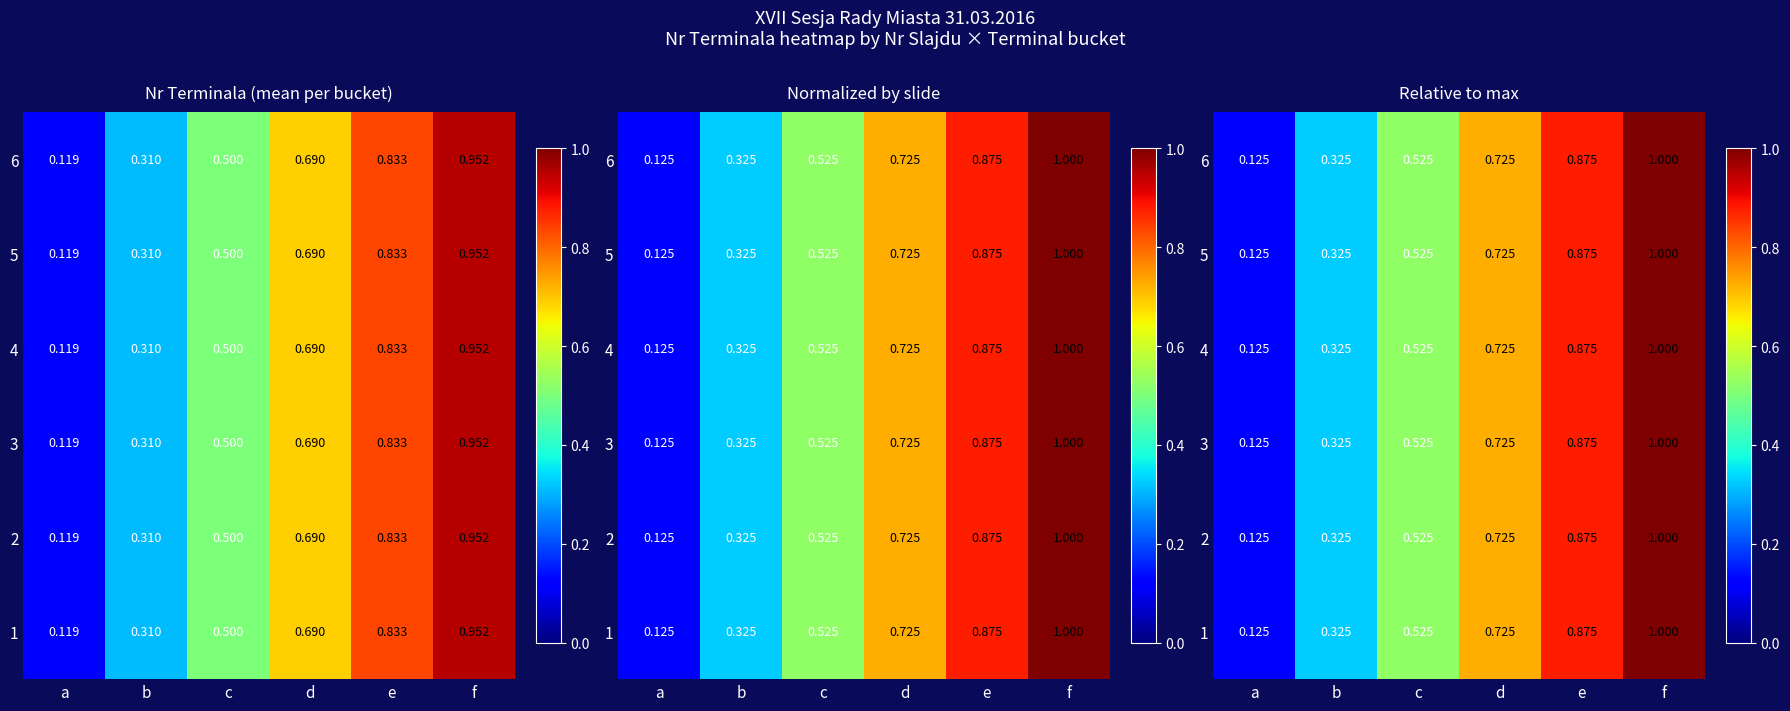

At how many categories does at least one series exceed 0?

6